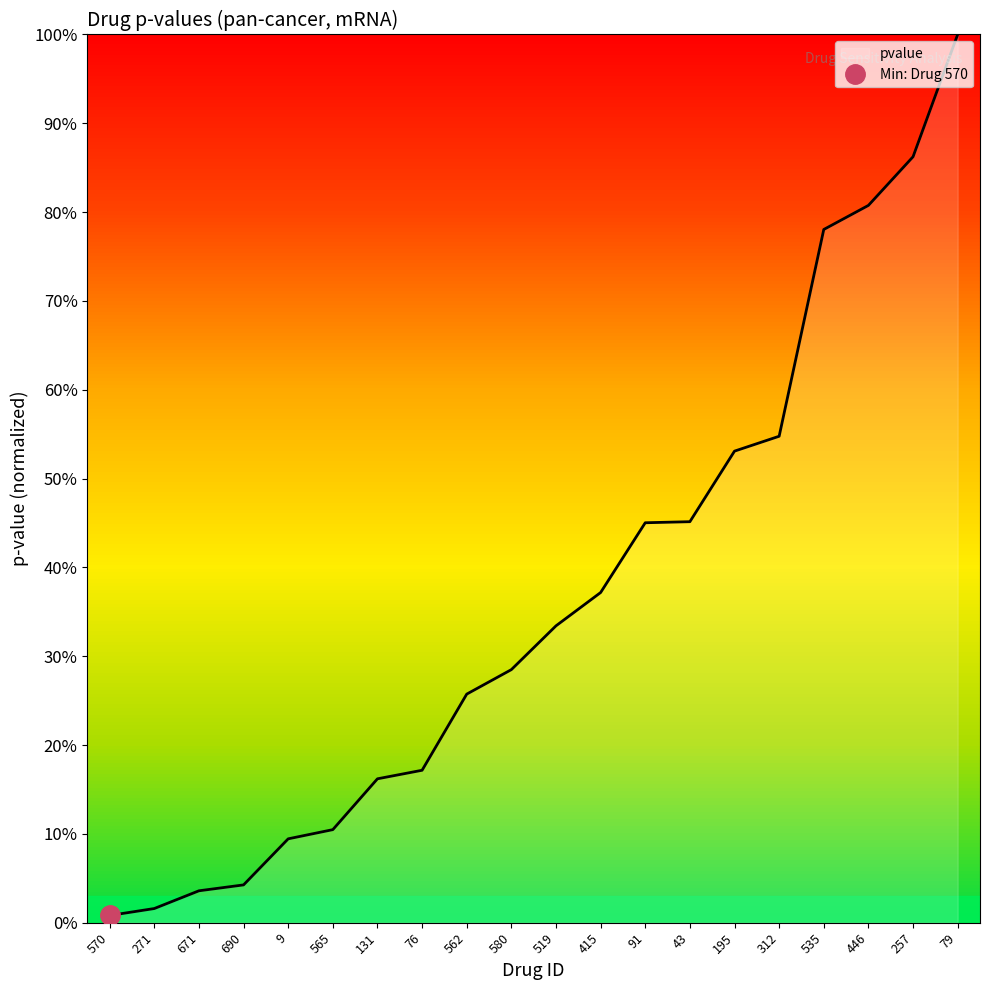

What is the average value?

0.4